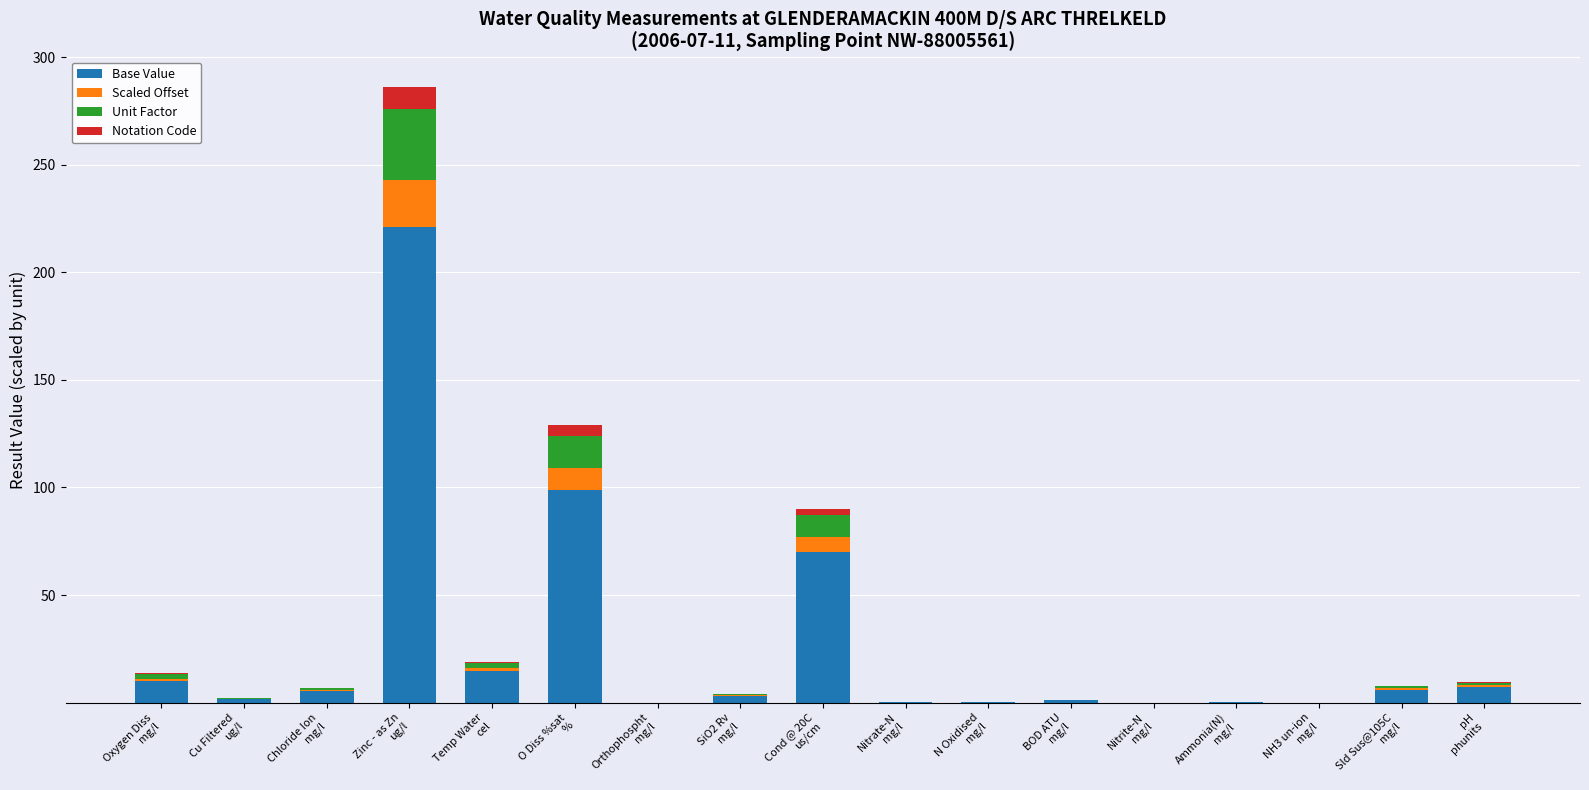

What is the sum of all Base Value values?

440.1